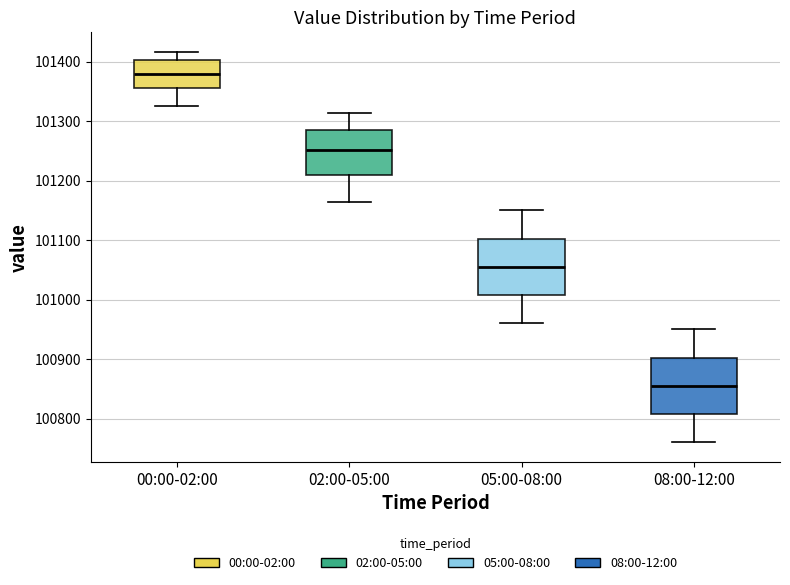

Reading left to right, read every box against the y-axis: the position of its median line, the range the box covers, and the ends of its whiskers. The values are not printed on the chart, so give them approximately, as read against the axis.

00:00-02:00: median 101380, box 101360 to 101400, whiskers 101320 to 101420
02:00-05:00: median 101250, box 101210 to 101290, whiskers 101160 to 101310
05:00-08:00: median 101060, box 101010 to 101100, whiskers 100960 to 101150
08:00-12:00: median 100860, box 100810 to 100900, whiskers 100760 to 100950